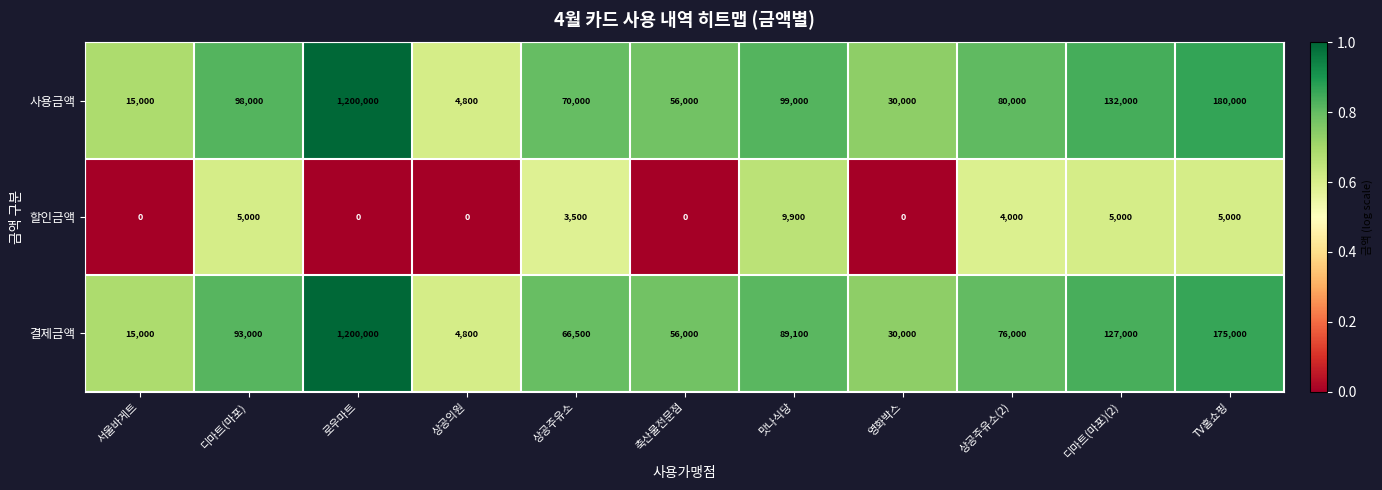

What is the spread (max minus min) of values at 로우마트?

1200000